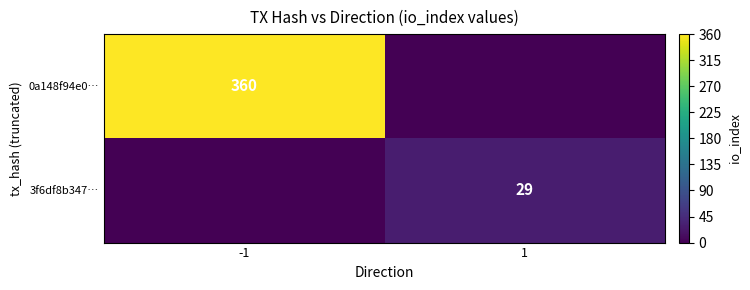

The value of 3f6df8b347… at 1 is 29. True or false?

True